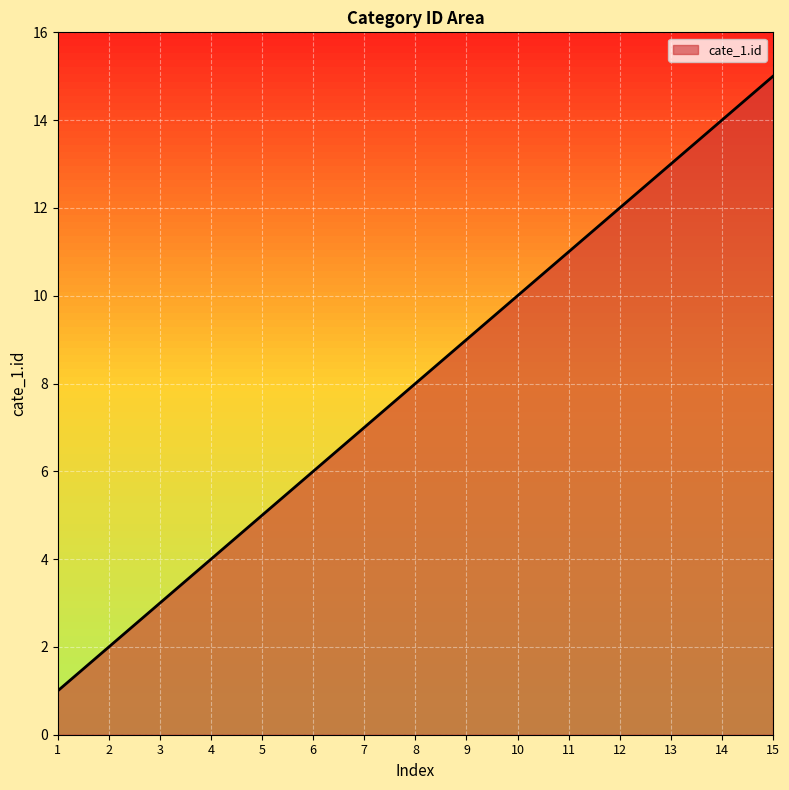

Reading left to right, transcribe all the data shown in this chart.

1=1	2=2	3=3	4=4	5=5	6=6	7=7	8=8	9=9	10=10	11=11	12=12	13=13	14=14	15=15